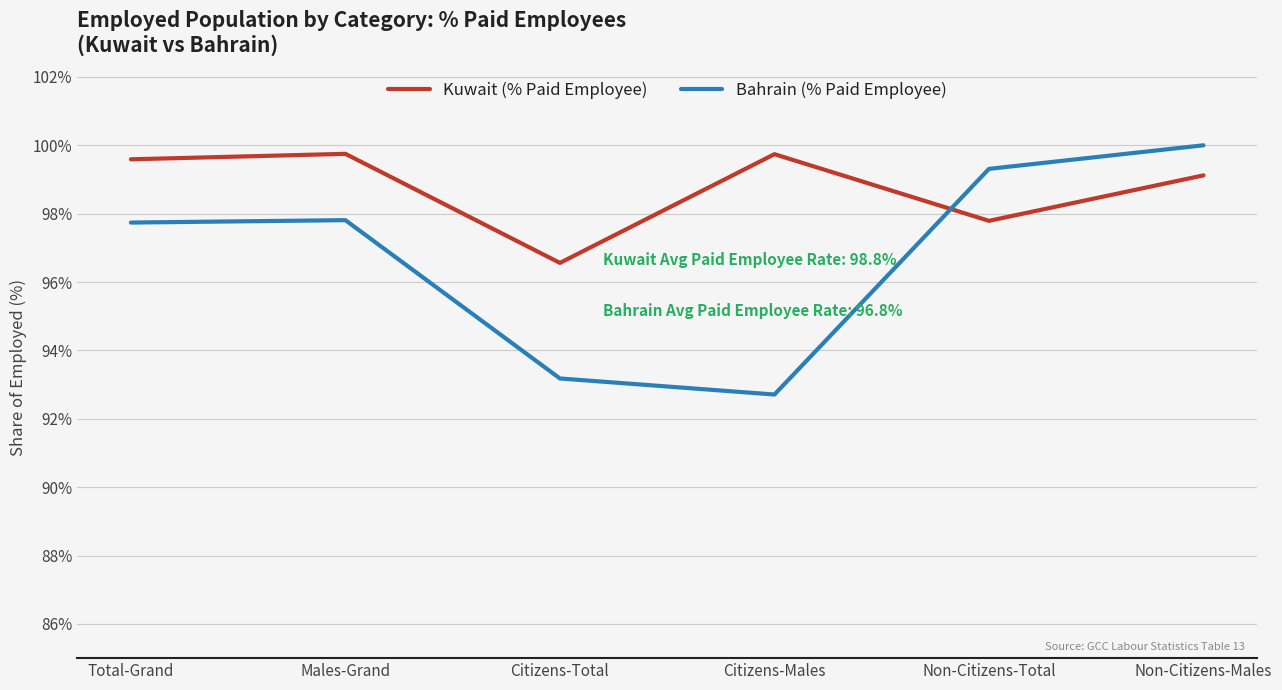

What is the sum of all Bahrain (% Paid Employee) values?

580.8